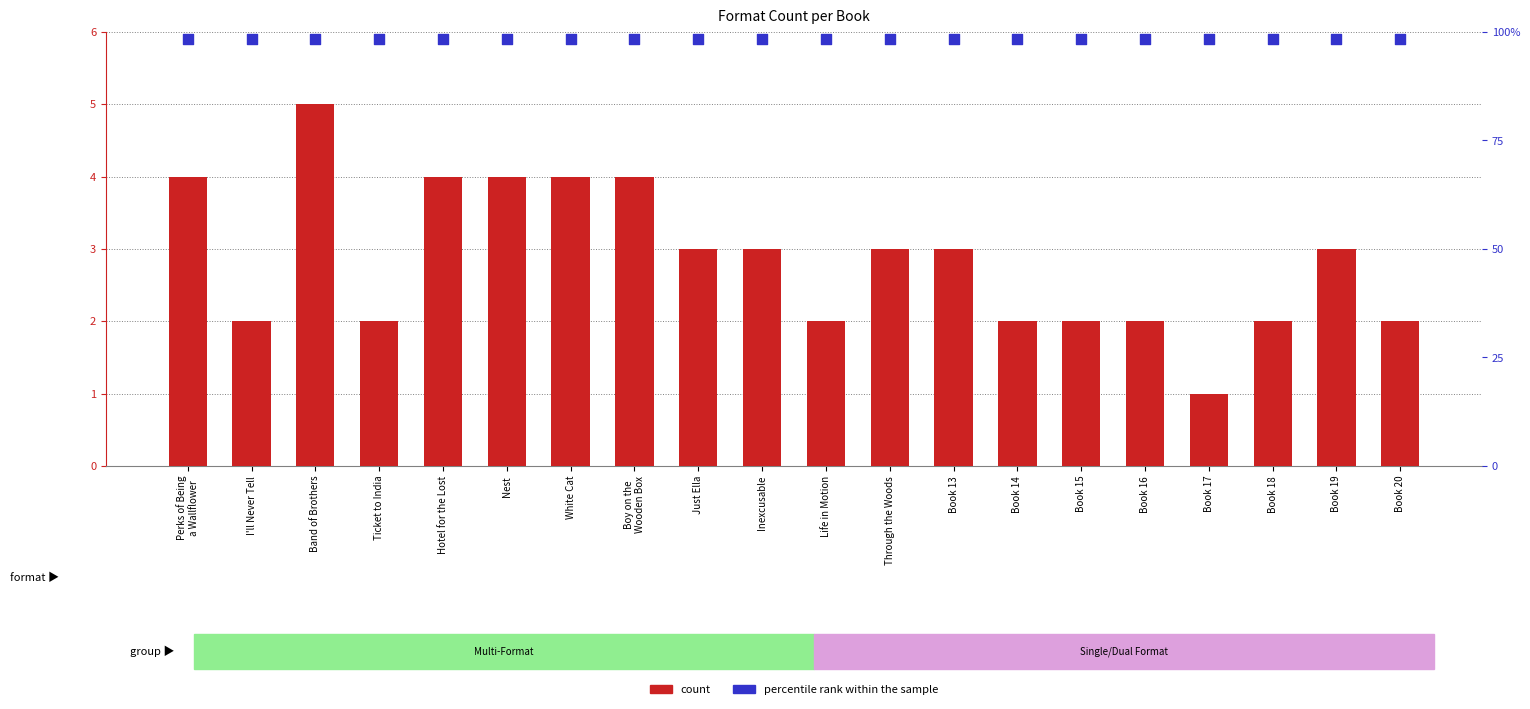

Is the value of percentile rank within the sample at Book 20 greater than the value of count at Band of Brothers?

Yes